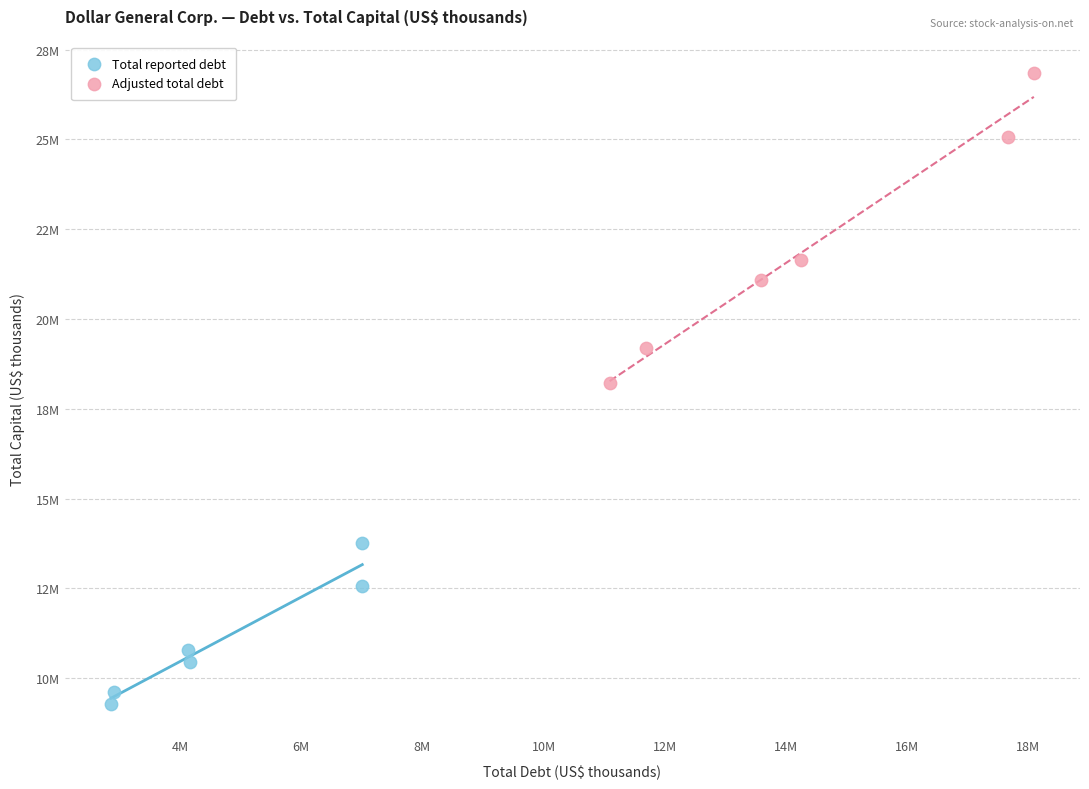

Which series has the largest Y range (max minus min)?

Adjusted total debt